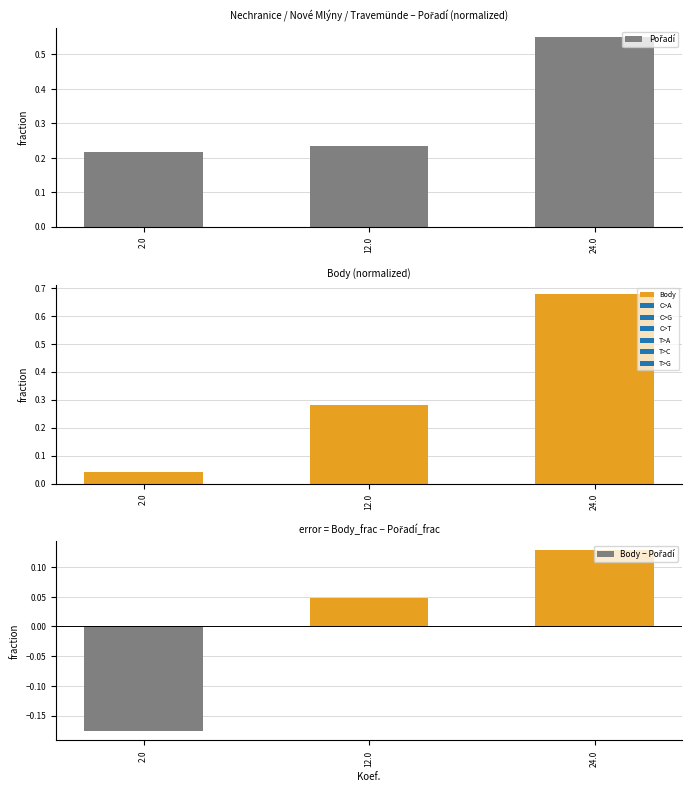

The value of Body − Pořadí at 2.0 is -0.2. True or false?

True